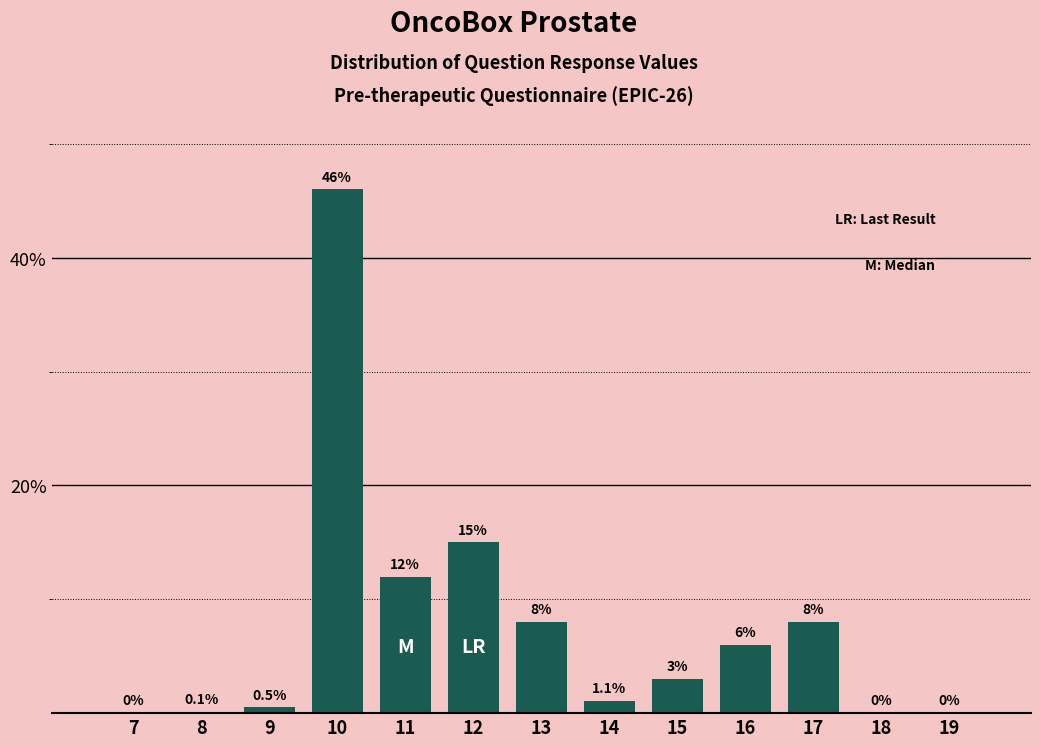

Reading left to right, list all the values displayed in this chart.

7=0.0	8=0.1	9=0.5	10=46.0	11=12.0	12=15.0	13=8.0	14=1.1	15=3.0	16=6.0	17=8.0	18=0.0	19=0.0